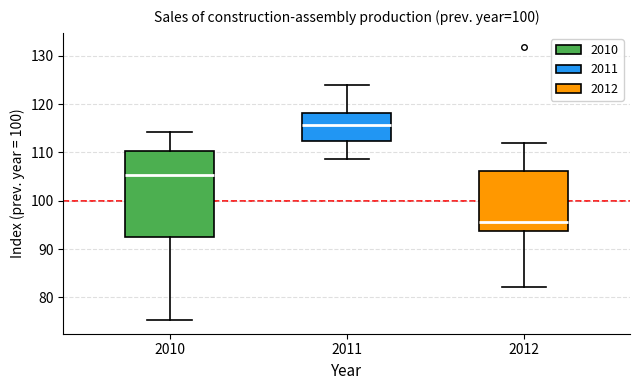

Comparing the boxes themselves (not the whiskers), which one is the tallest?

2010